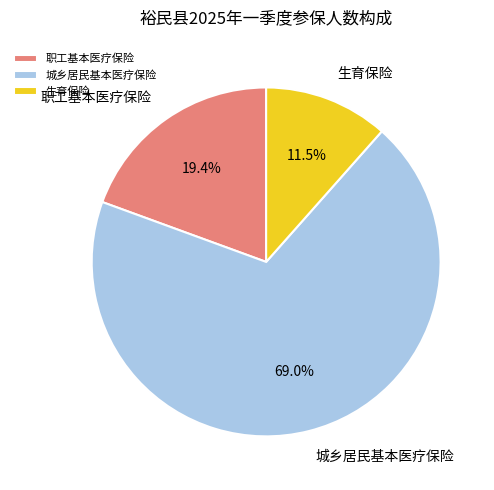

To the nearest percent, what portion does 职工基本医疗保险 represent?

19%